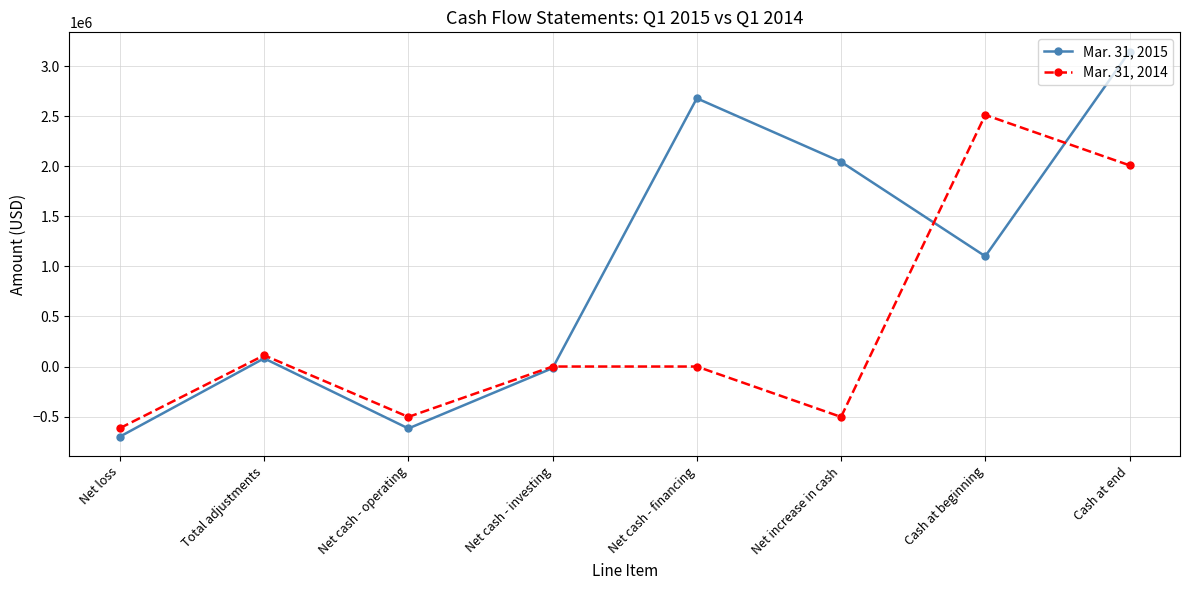

At which category is the sum across all series the highest?

Cash at end